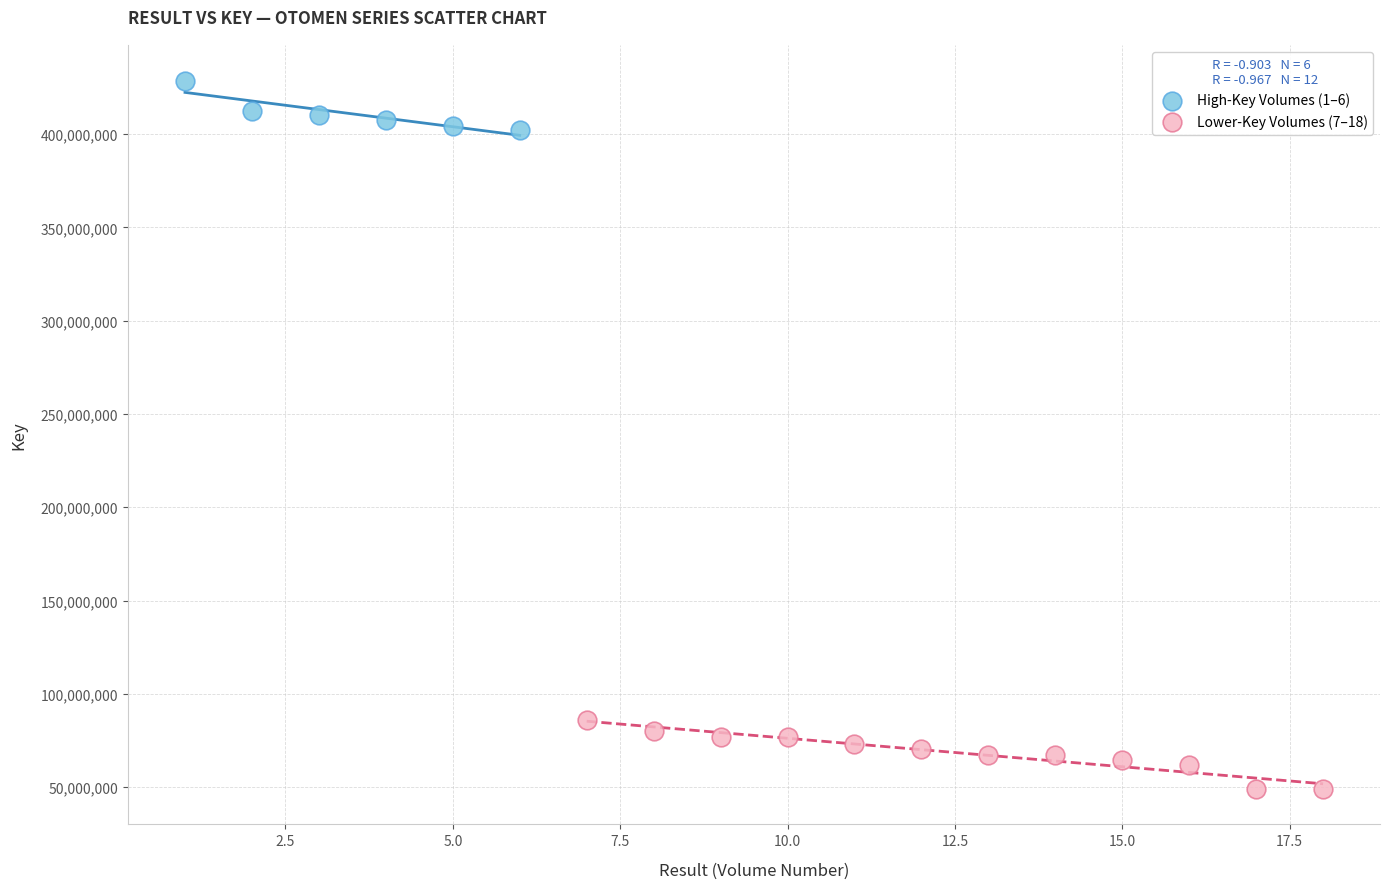

What are all the series names shown in the legend?

High-Key Volumes (1–6), Lower-Key Volumes (7–18)